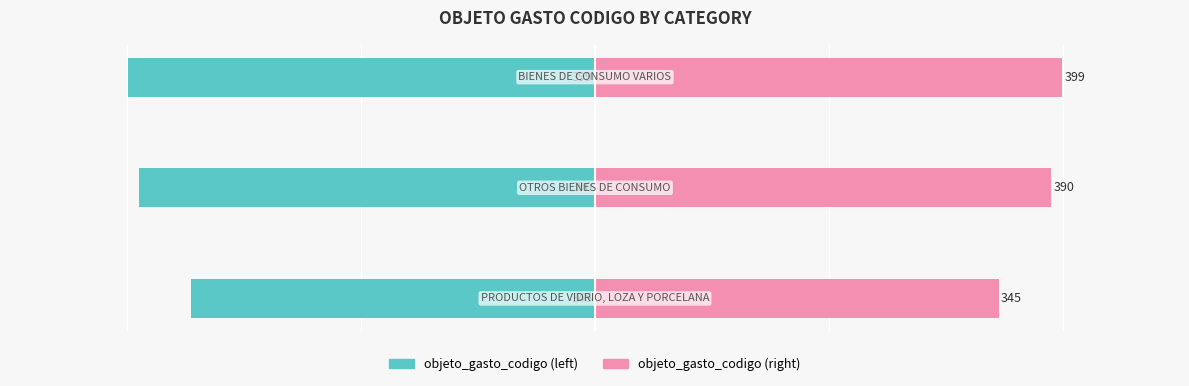

How many bars are there in each group?

2